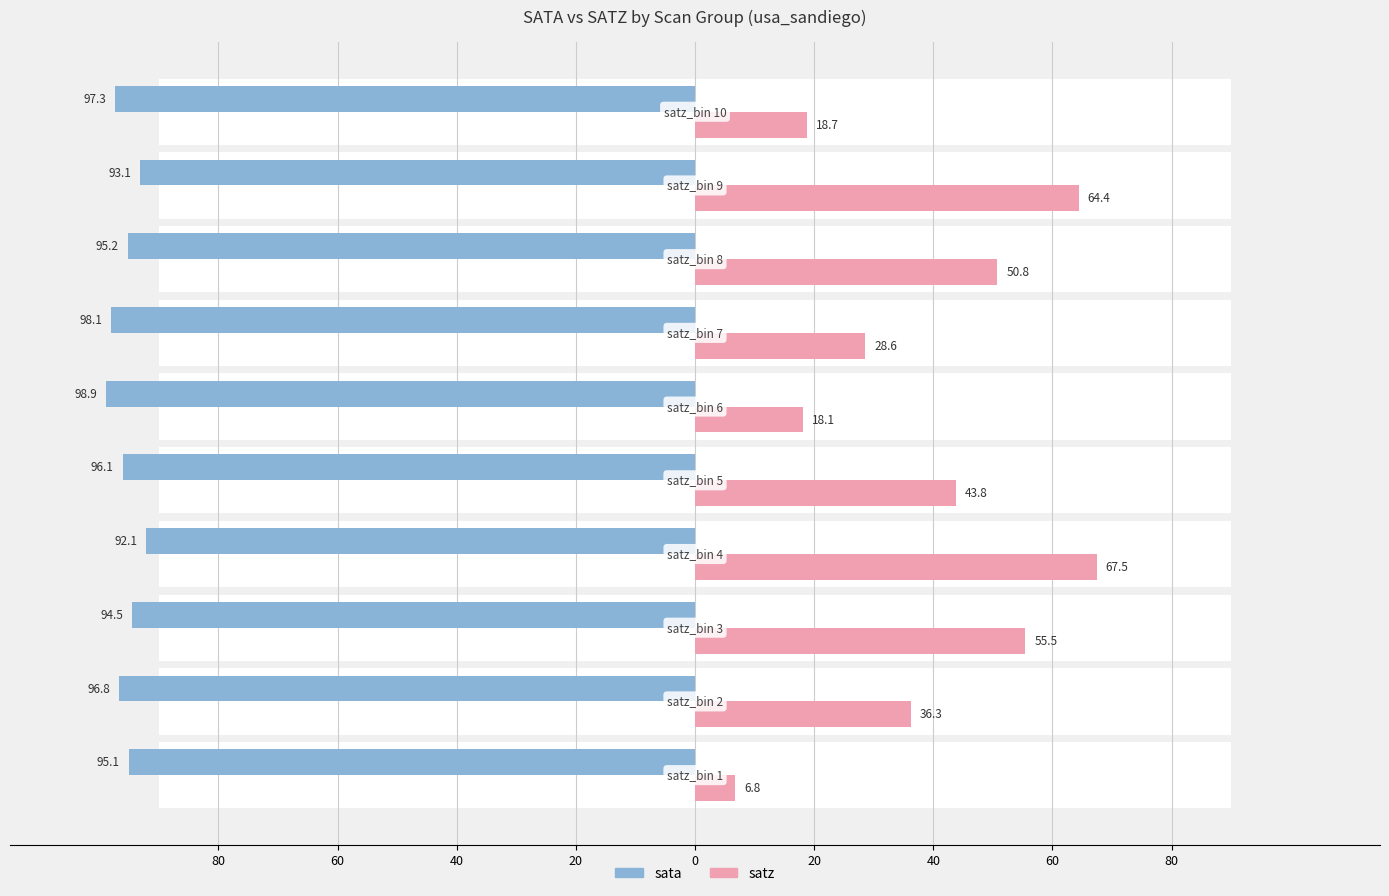

How many bars are there in each group?

2